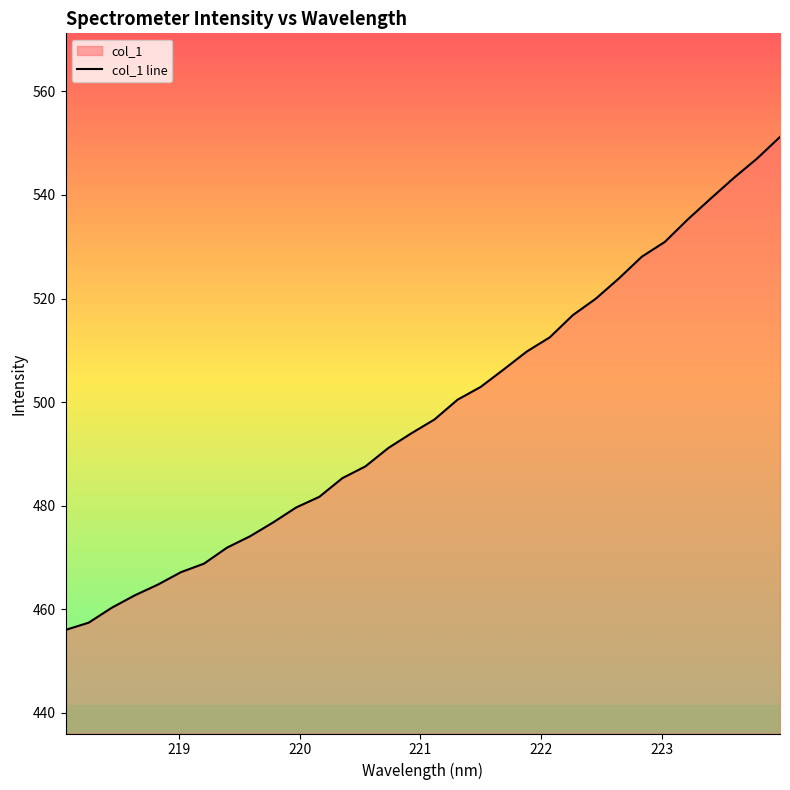

What is the average value?

498.2